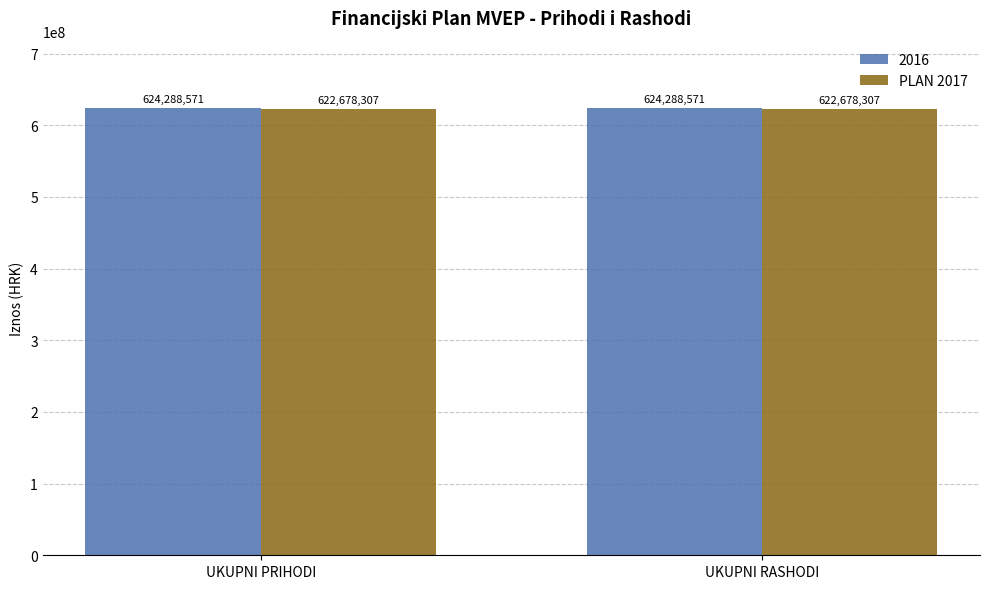

What is the smallest value displayed?

622678307